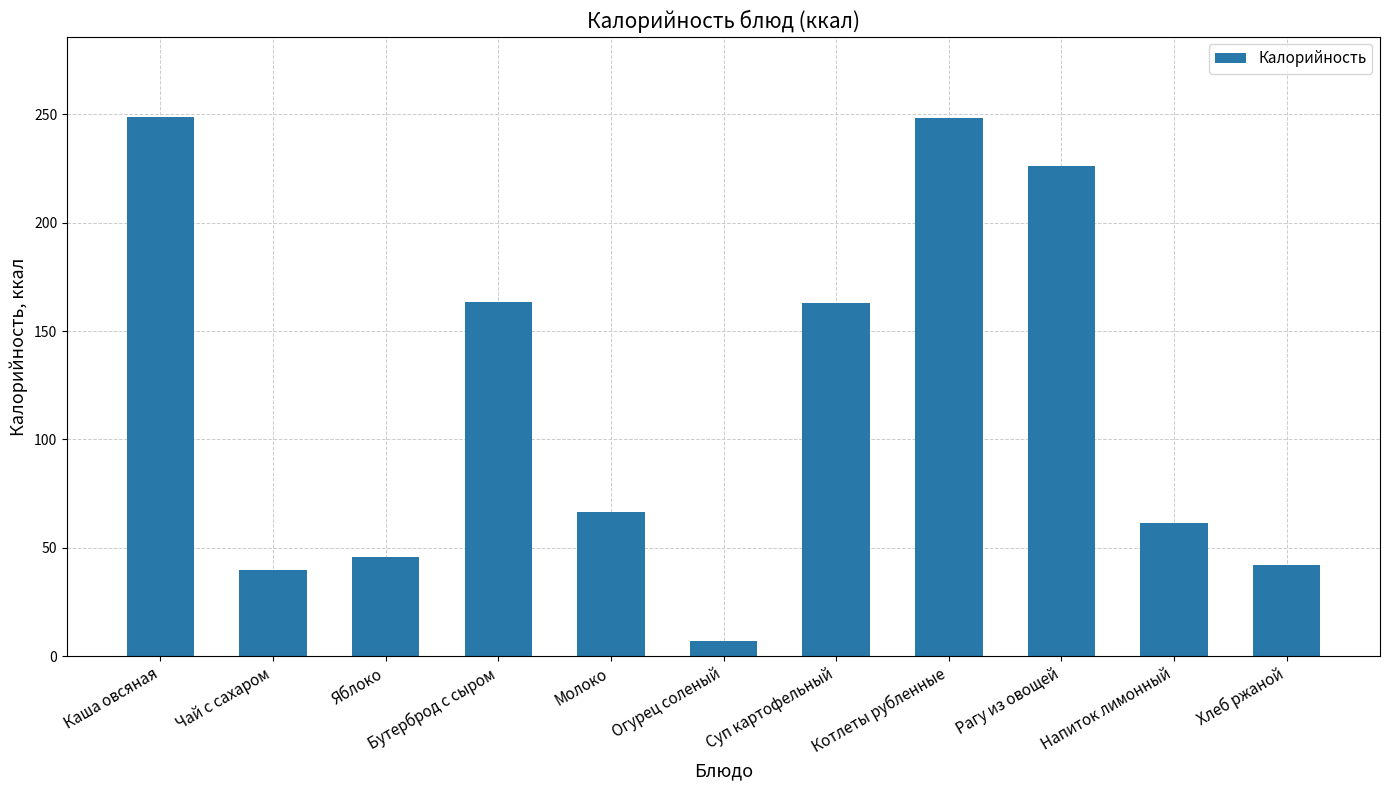

What is the sum of all values?

1311.8